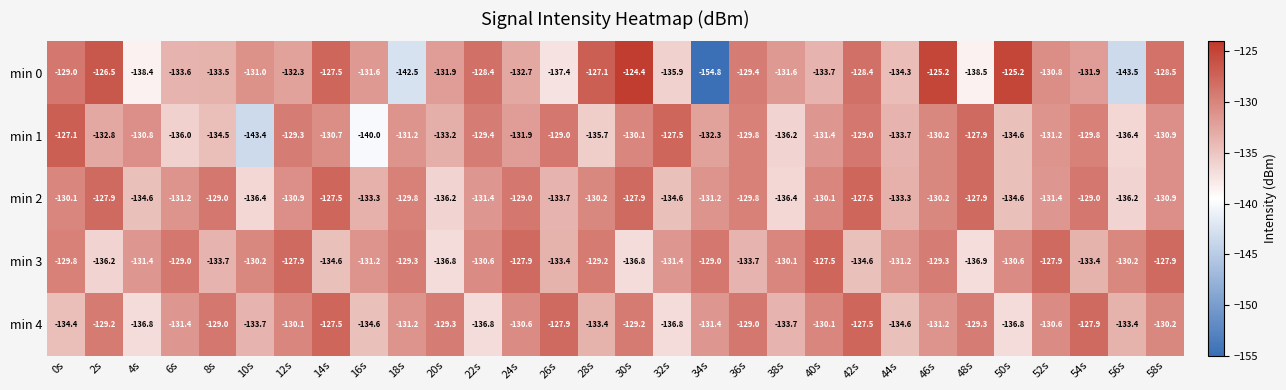

The min 3 series shows -136.2 at 2s. True or false?

True